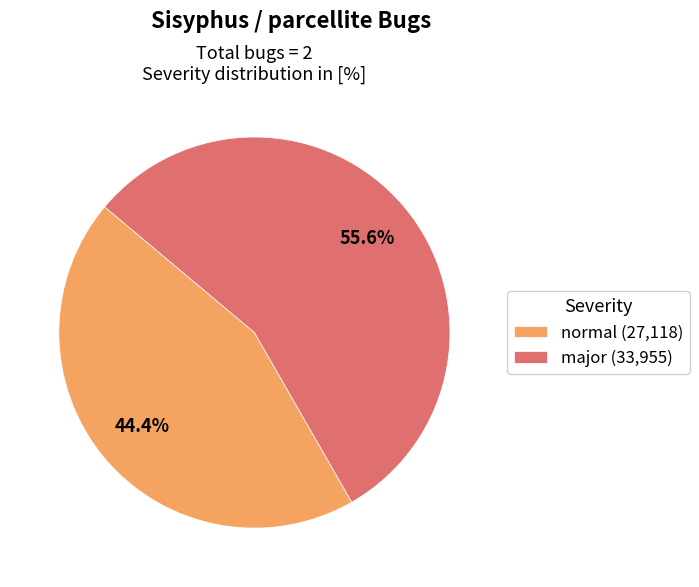

Is it true that major is 56% of the pie?

True